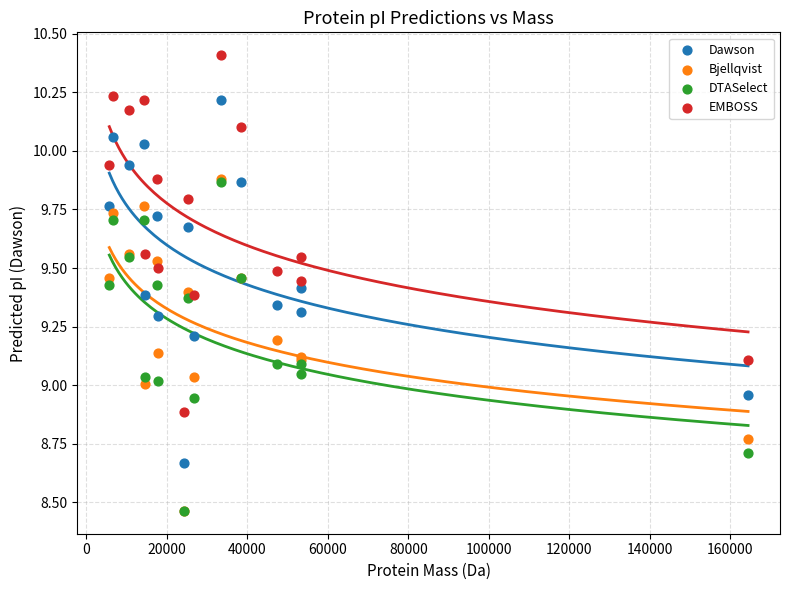

Which series reaches the maximum Y coordinate?

EMBOSS